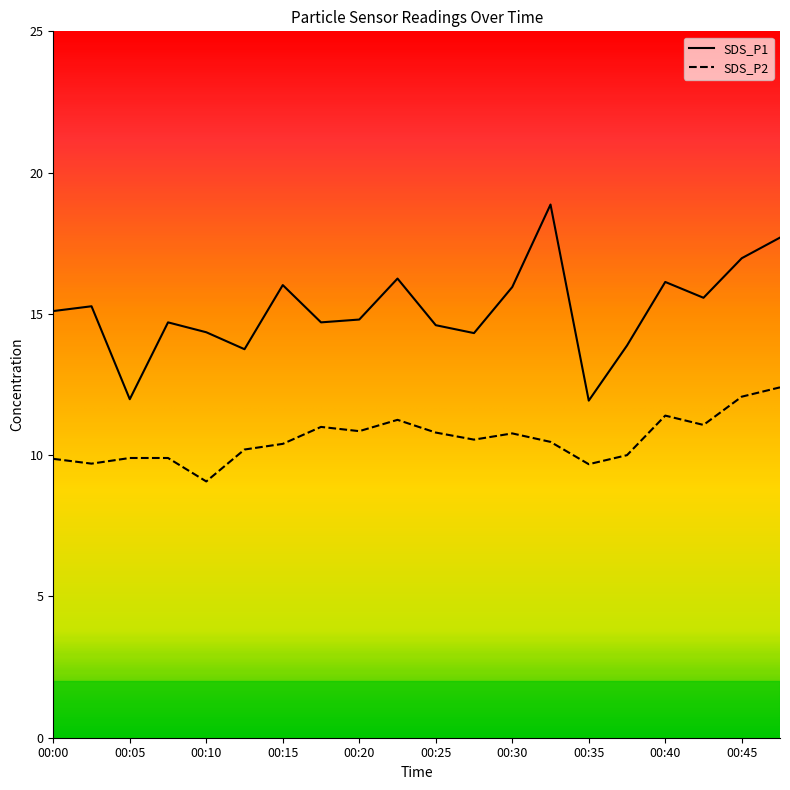

How many data points does each series have?

20